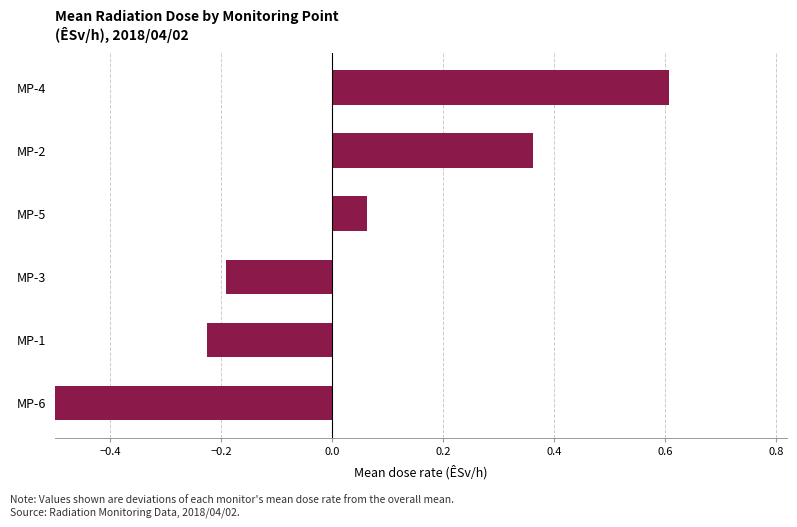

What is the value of the 4th bar from the left?

0.1